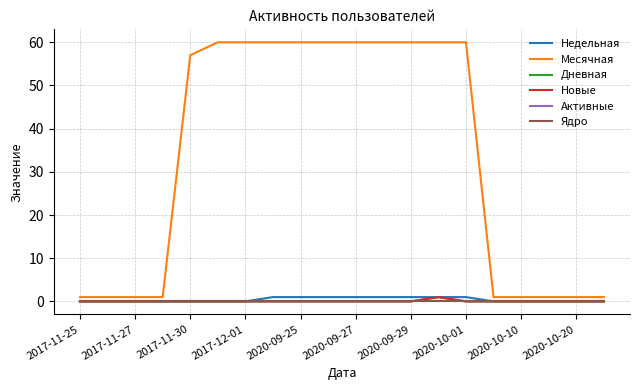

Reading right to left, list all the values displayed in this chart.

Недельная: 0	0	0	0	0	1	1	1	1	1	1	1	1	0	0	0	0	0	0	0
Месячная: 1	1	1	1	1	60	60	60	60	60	60	60	60	60	60	57	1	1	1	1
Дневная: 0	0	0	0	0	0	1	0	0	0	0	0	0	0	0	0	0	0	0	0
Новые: 0	0	0	0	0	0	1	0	0	0	0	0	0	0	0	0	0	0	0	0
Активные: 0	0	0	0	0	0	0	0	0	0	0	0	0	0	0	0	0	0	0	0
Ядро: 0	0	0	0	0	0	0	0	0	0	0	0	0	0	0	0	0	0	0	0